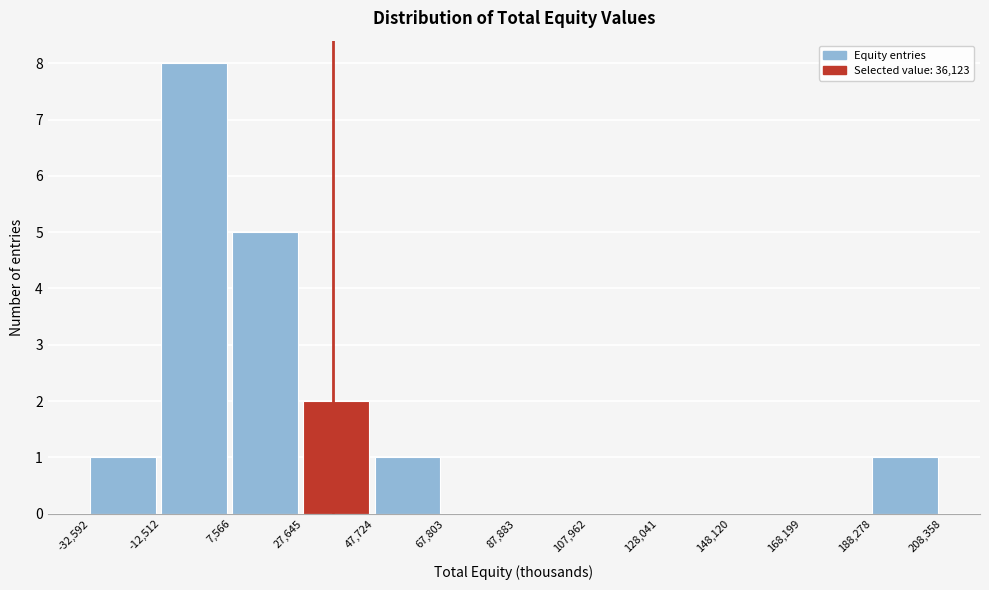

Reading left to right, list every bar in this chart as the range it spans on the x-axis followed by its height. The values are not printed on the chart, so give them approximately, as read against the axis.

-32,592 to -12,512: 1
-12,512 to 7,566: 8
7,566 to 27,645: 5
27,645 to 47,724: 2
47,724 to 67,803: 1
67,803 to 87,883: 0
87,883 to 107,962: 0
107,962 to 128,041: 0
128,041 to 148,120: 0
148,120 to 168,199: 0
168,199 to 188,278: 0
188,278 to 208,358: 1